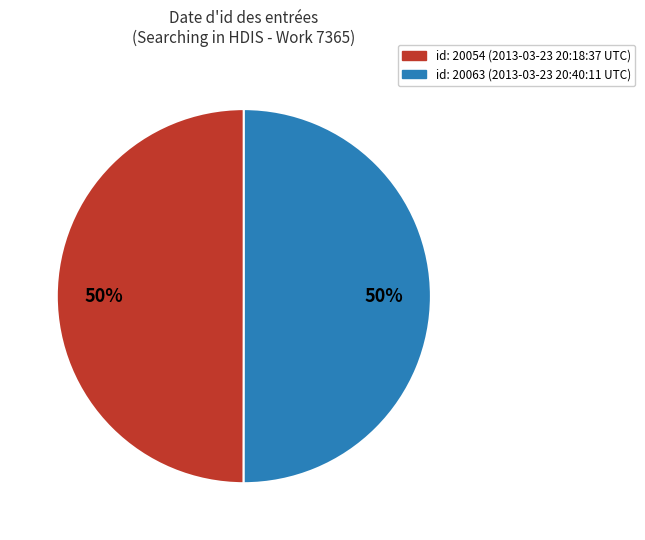

To the nearest percent, what is the average slice percentage?

50%